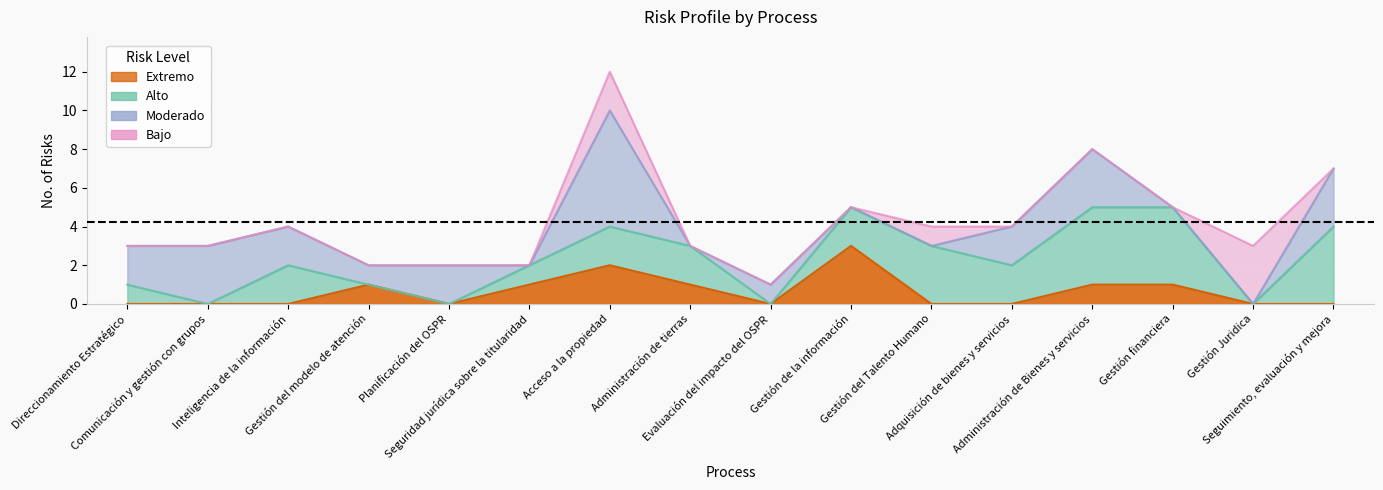

Where do Bajo and Extremo first cross each other?

Gestión de la información and Gestión del Talento Humano